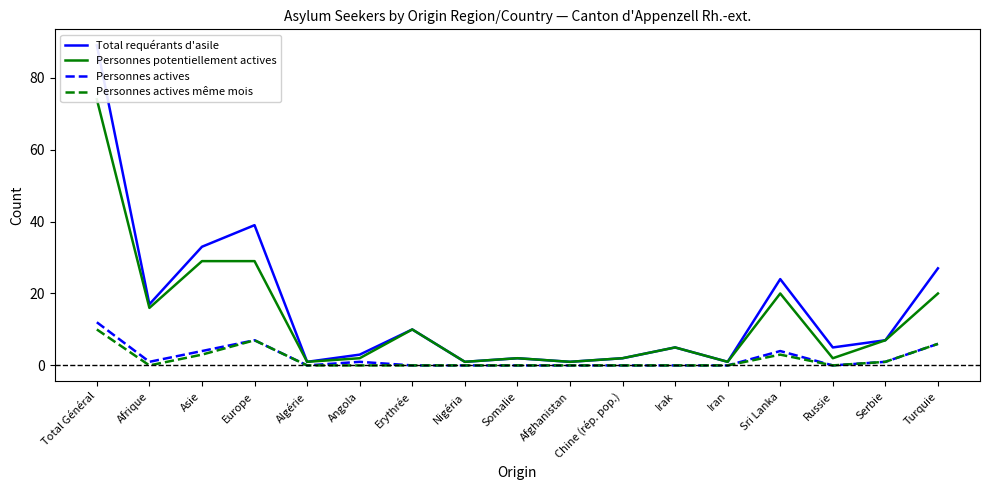

At which label does Personnes actives même mois reach its peak?

Total Général